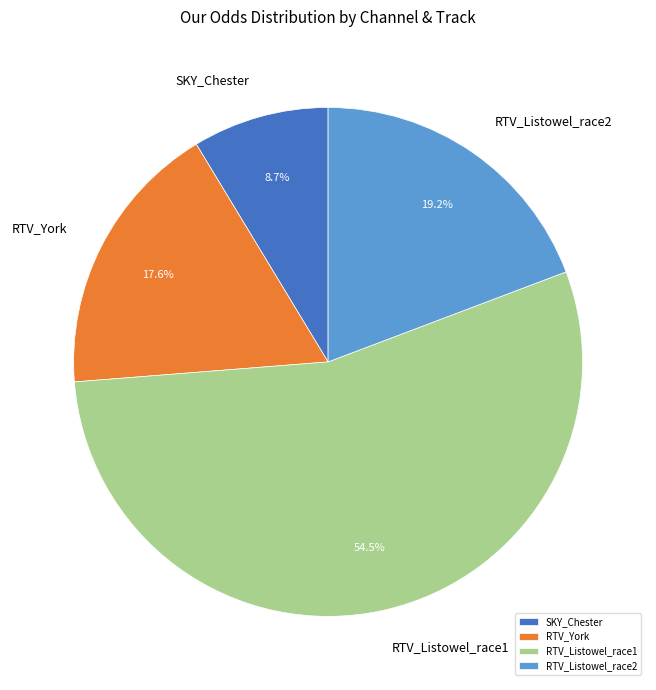

Does any single category account for the majority?

Yes